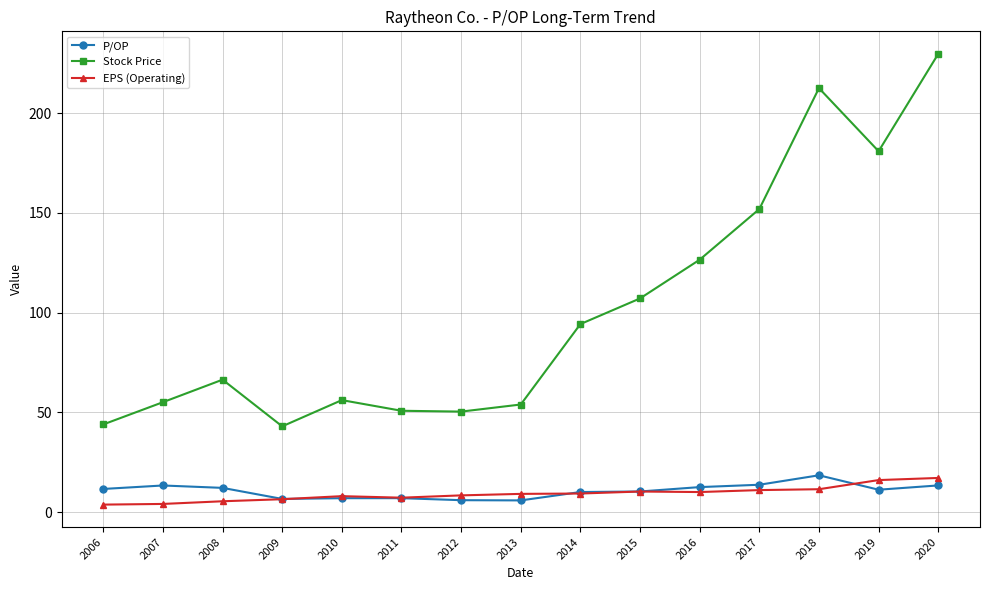

True or false: EPS (Operating) has more than 0 points higher than both neighbors.

True